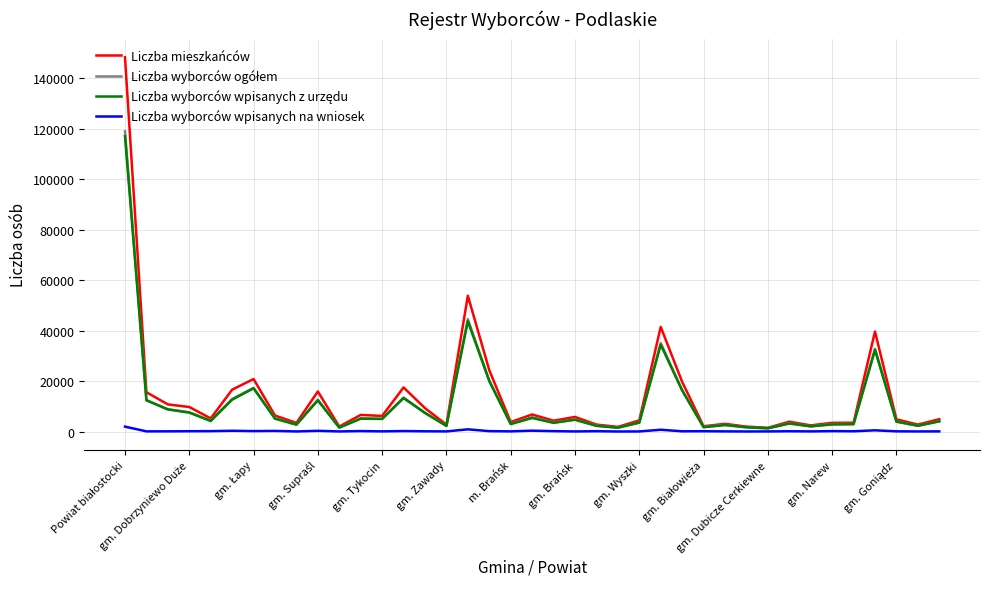

Which series has the widest spread of values?

Liczba mieszkańców